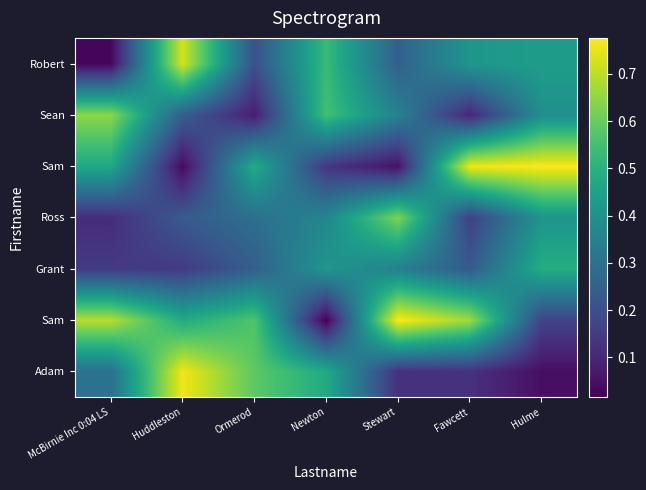

What is the difference between the highest and lowest values at Ormerod?

0.5